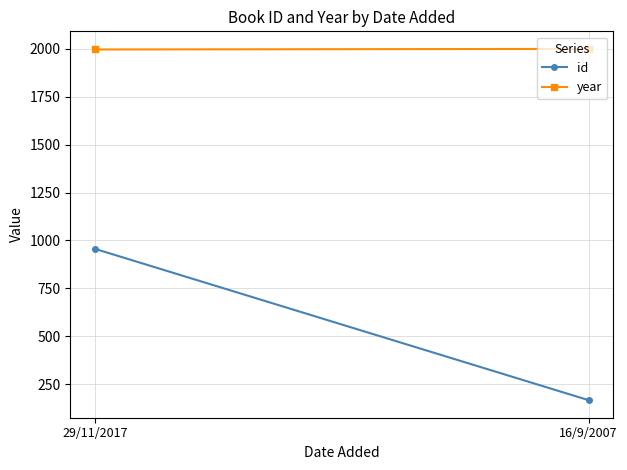

Reading left to right, extract all data points from this chart.

id: 956	166
year: 1997	2000